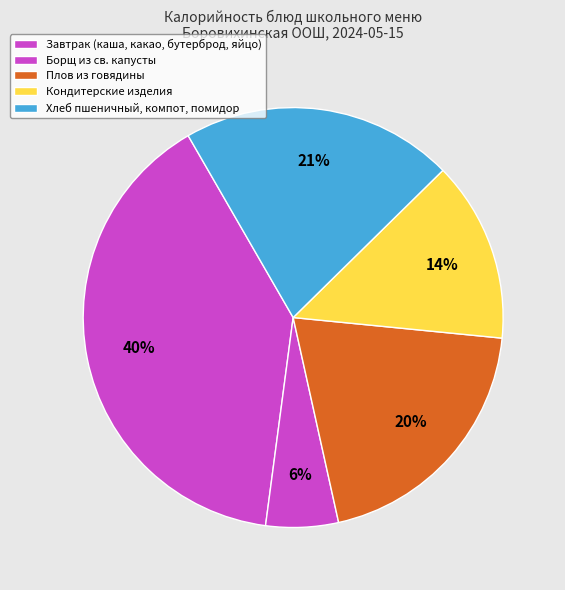

How many segments does this pie chart have?

5